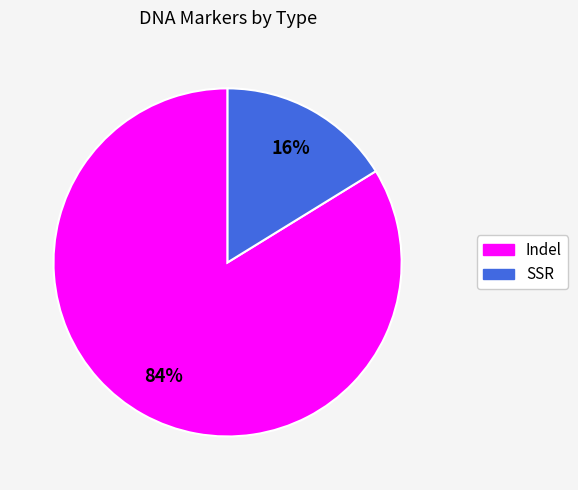

Is it true that Indel is 77% of the pie?

False